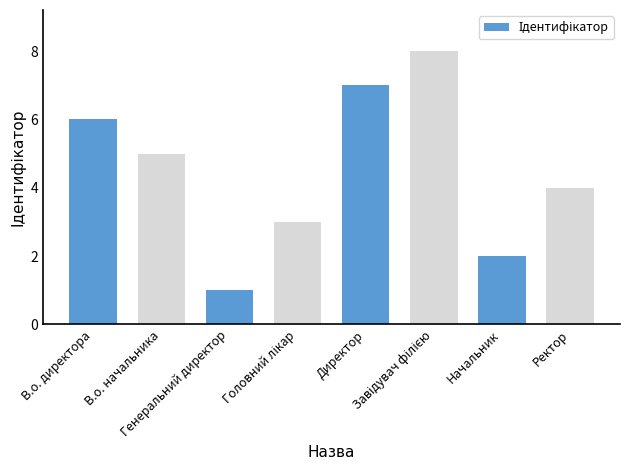

How many distinct data groups are displayed?

1